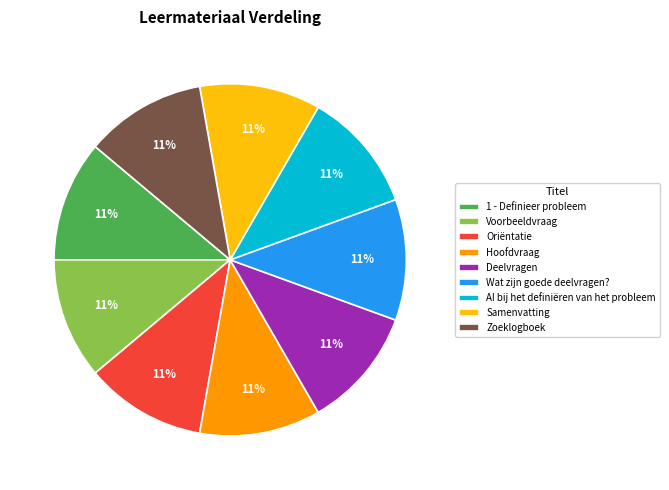

Approximately how many times larger is the value at Samenvatting compared to Wat zijn goede deelvragen??

1.0